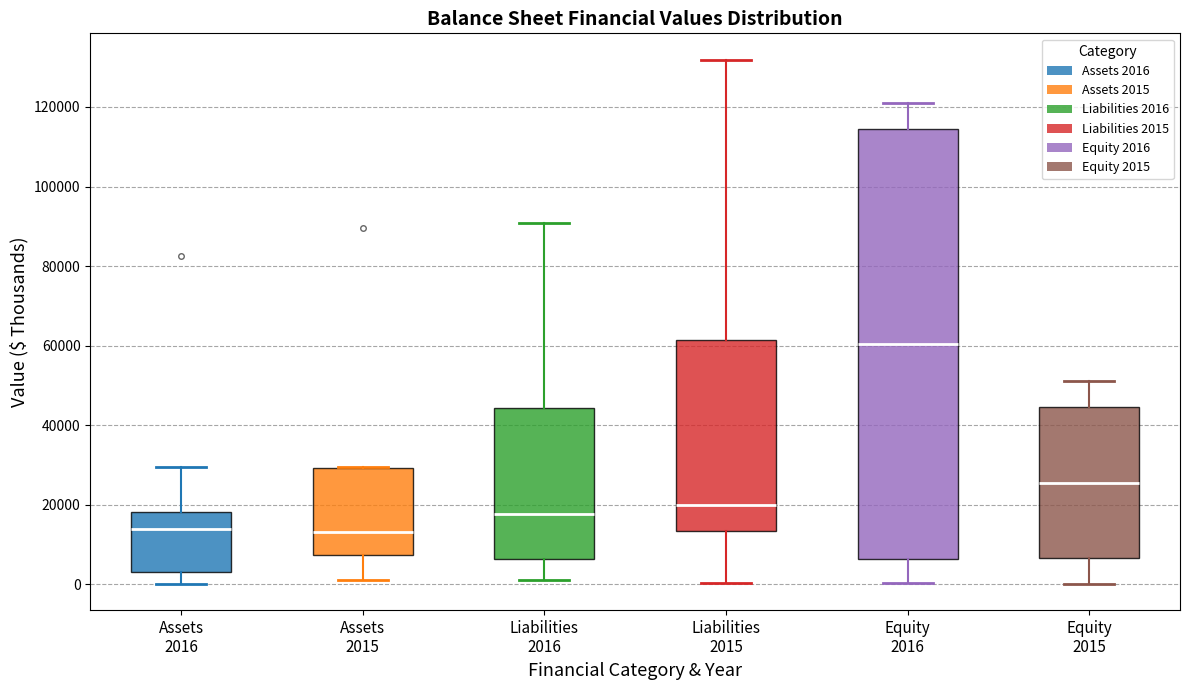

Reading left to right, transcribe this box plot: for each box, give where its median line is, the range the box spans, and where its two whiskers end, as read against the y-axis. The values are not printed on the chart, so give them approximately, as read against the axis.

Assets 2016: median 14000, box 2000 to 18000, whiskers 0 to 30000
Assets 2015: median 14000, box 8000 to 30000, whiskers 2000 to 30000
Liabilities 2016: median 18000, box 6000 to 44000, whiskers 2000 to 90000
Liabilities 2015: median 20000, box 14000 to 62000, whiskers 0 to 132000
Equity 2016: median 60000, box 6000 to 114000, whiskers 0 to 120000
Equity 2015: median 26000, box 6000 to 44000, whiskers 0 to 52000